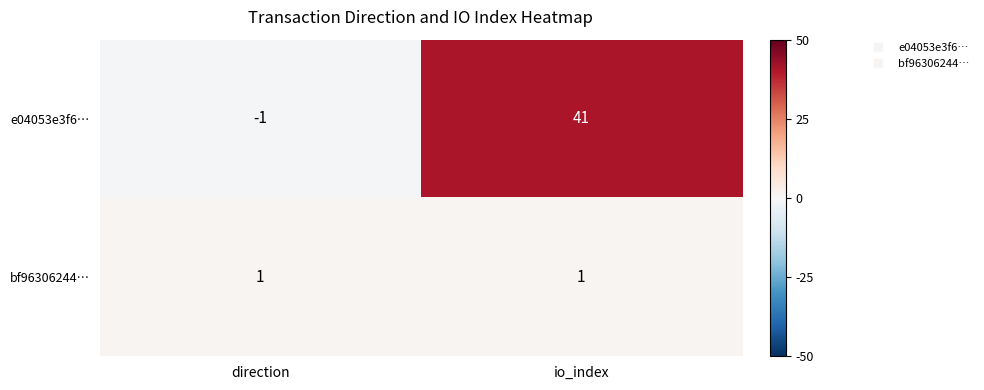

What is the difference between the highest and lowest values at direction?

2